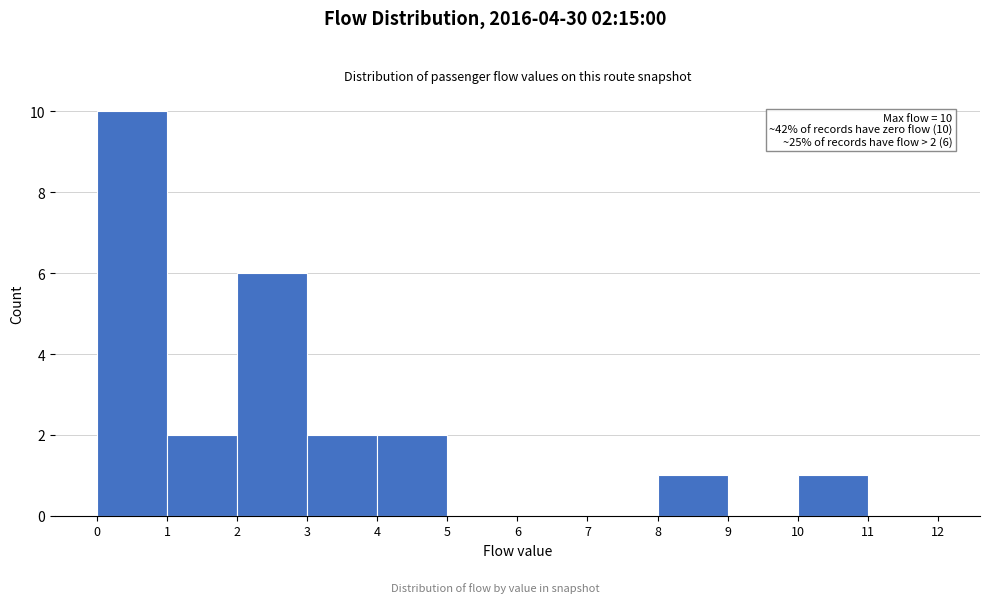

Over which range of the x-axis is the bar tallest?

0 to 1